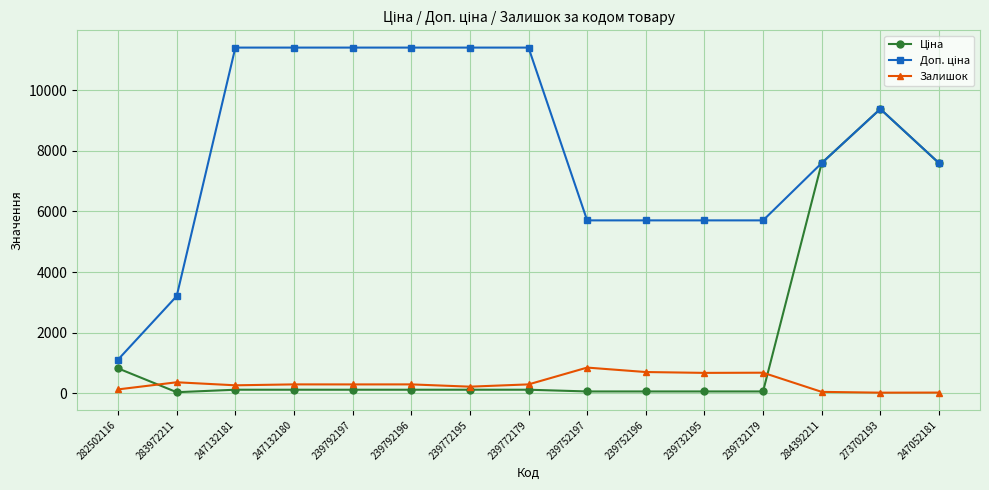

What is the highest value of the Залишок series?

845.0